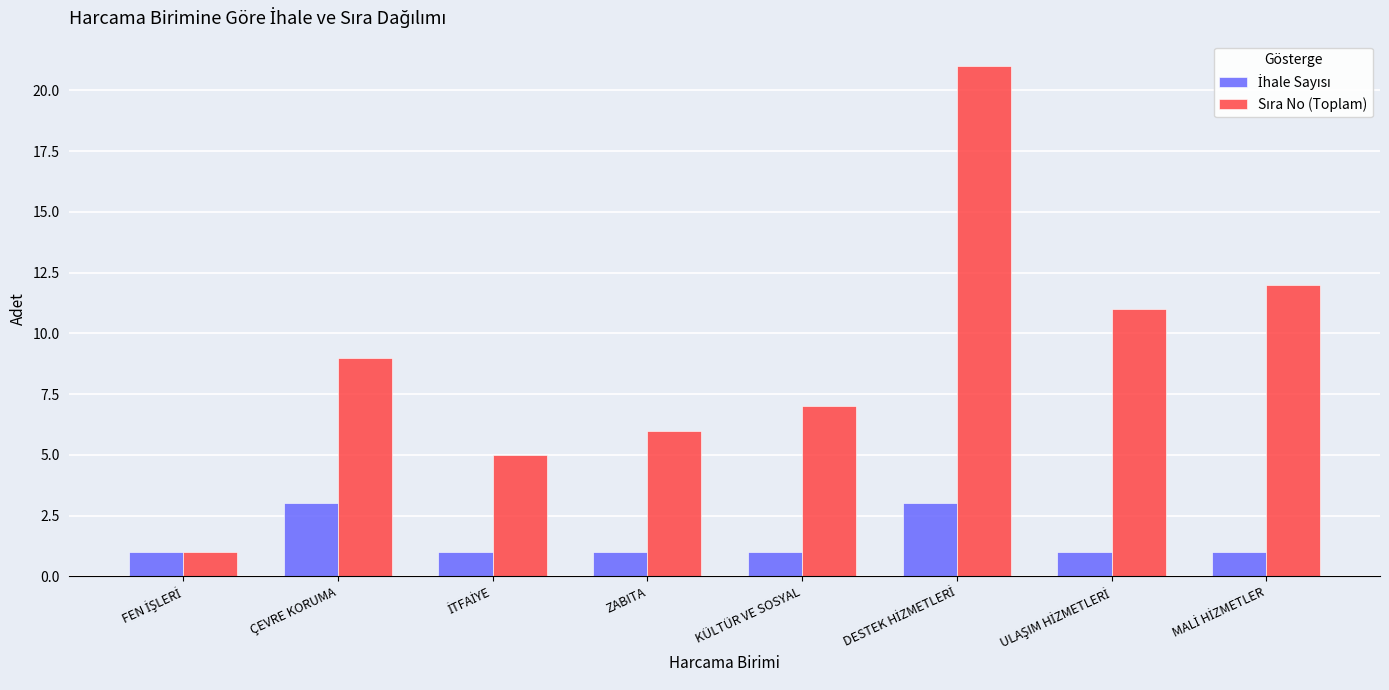

What is the maximum value shown in the chart?

21